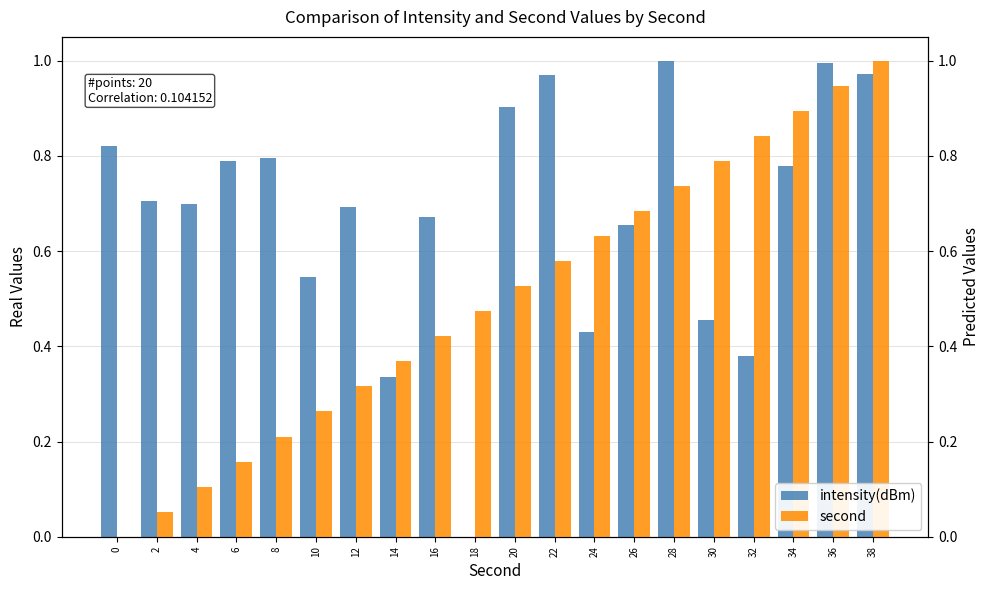

What is the highest value of the second series?

1.0